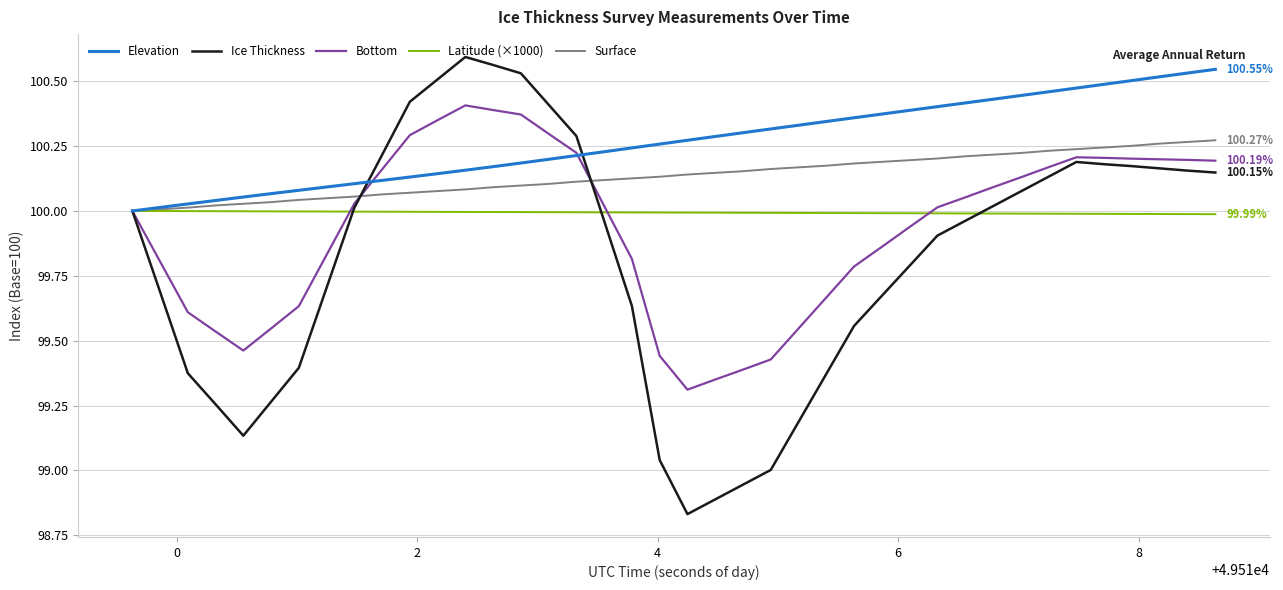

Which series has the widest spread of values?

Ice Thickness